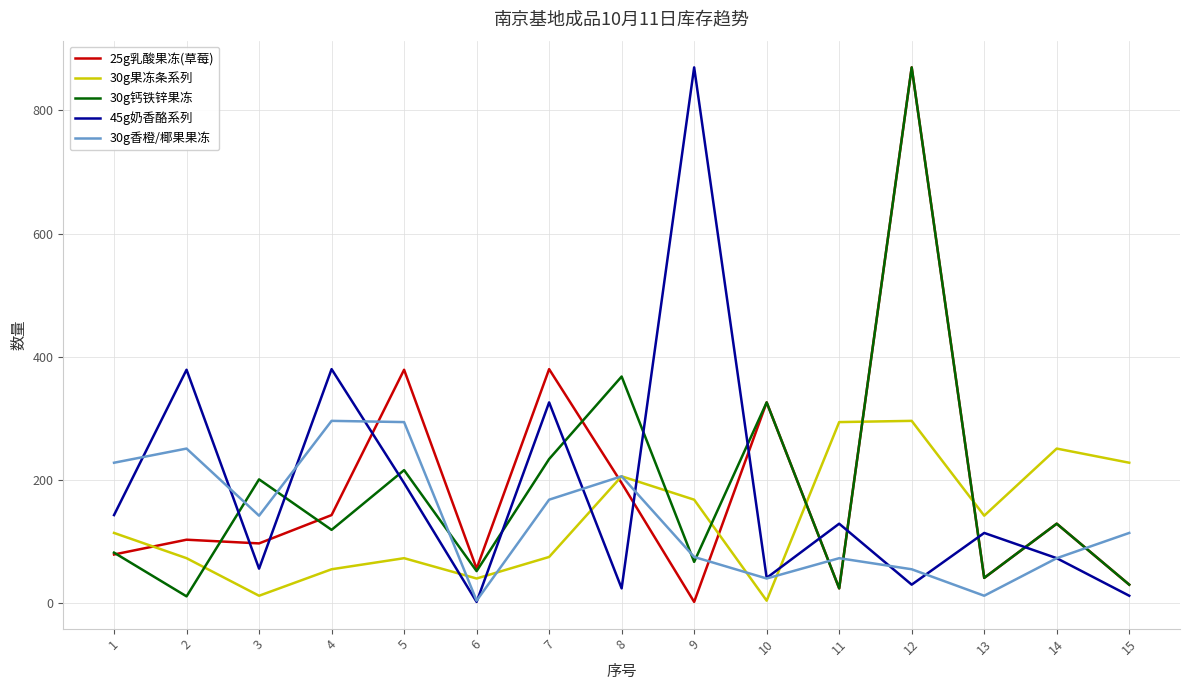

Rank the series at 2 from lowest to highest value.

30g钙铁锌果冻, 30g果冻条系列, 25g乳酸果冻(草莓), 30g香橙/椰果果冻, 45g奶香酪系列